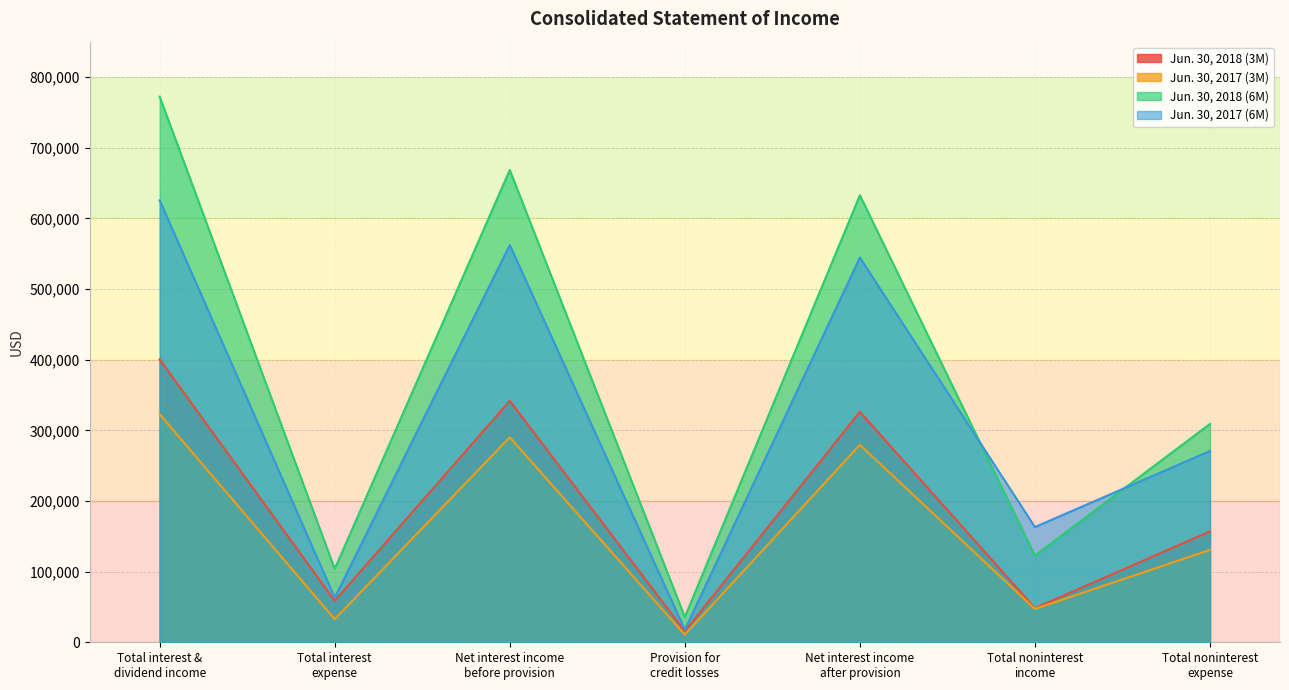

List the labels in order of Jun. 30, 2017 (3M) value, smallest first.

Provision for
credit losses, Total interest
expense, Total noninterest
income, Total noninterest
expense, Net interest income
after provision, Net interest income
before provision, Total interest &
dividend income